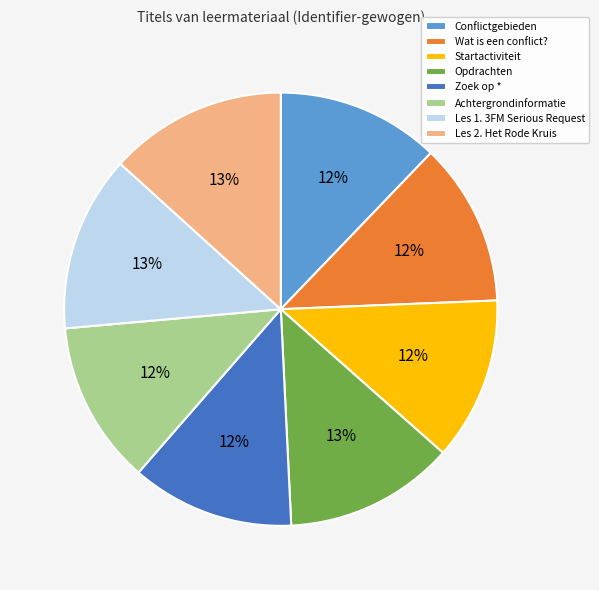

How many slices are in this pie chart?

8